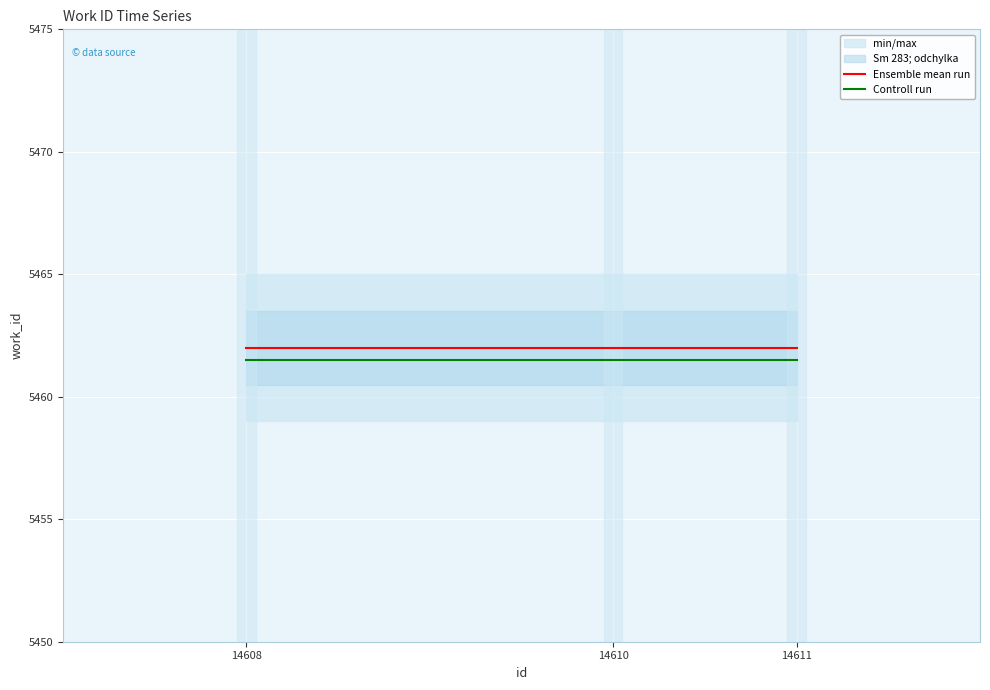

What value does the Ensemble mean run series have at 14611?

5462.0